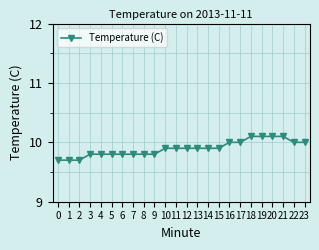

What is the value of the 10th point from the left?

9.8